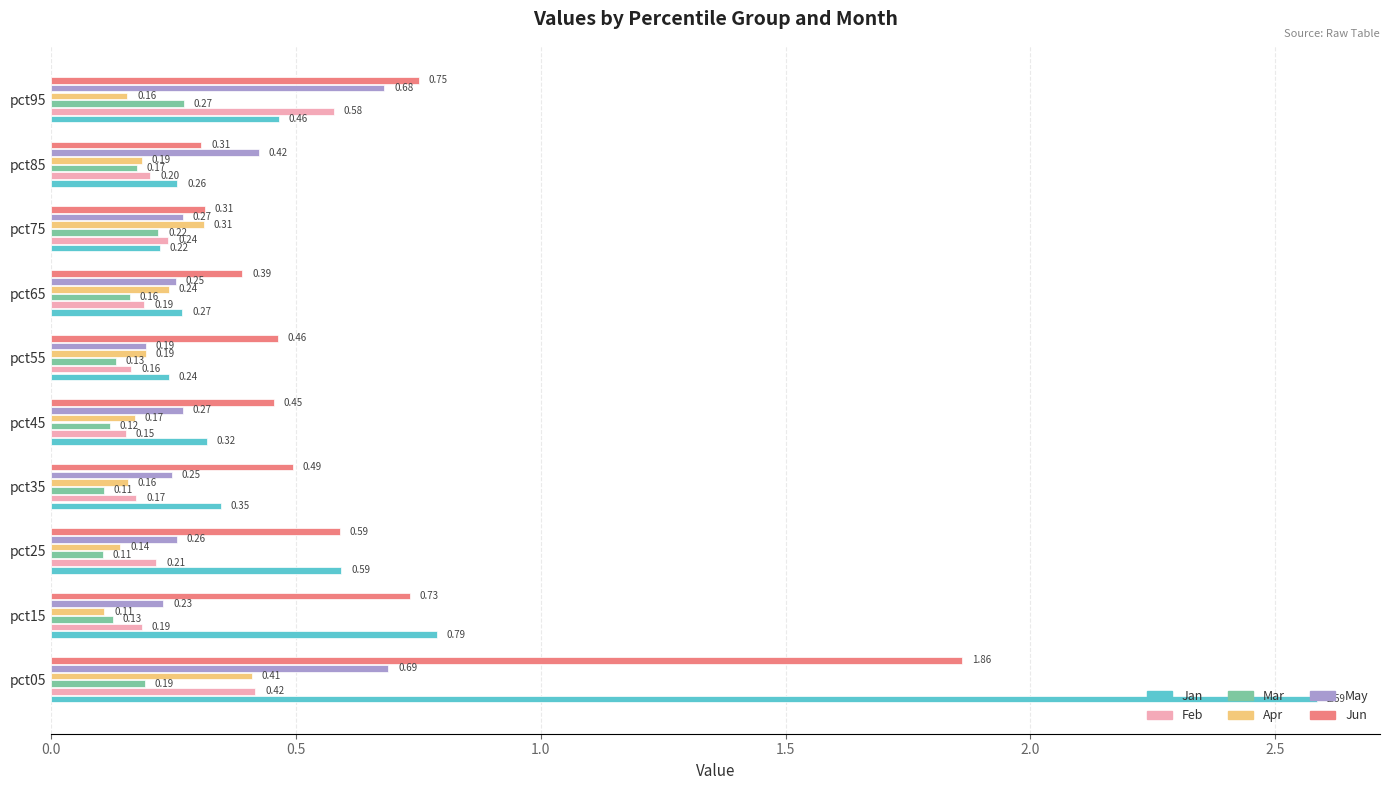

What is the sum of all May values?

3.5